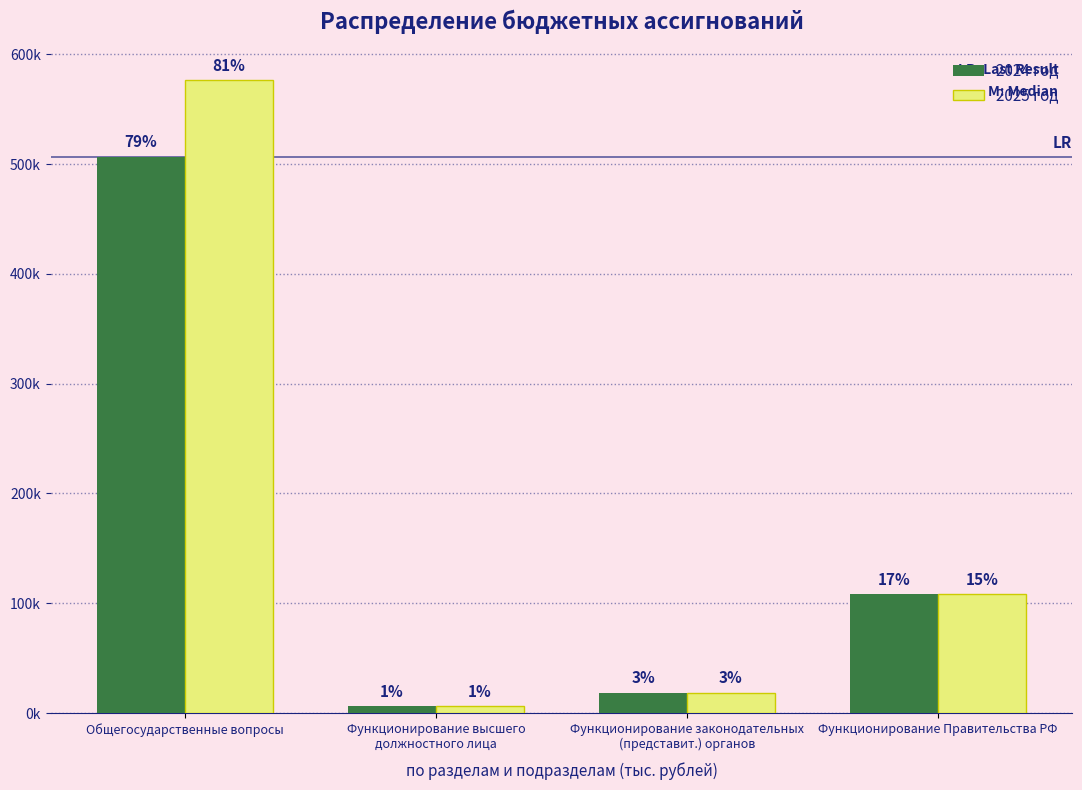

What are all the series names shown in the legend?

2024 год, 2025 год